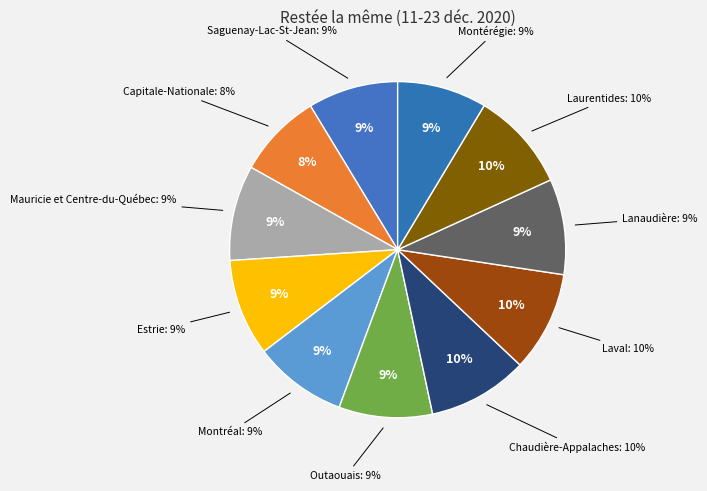

Does Mauricie et Centre-du-Québec represent more than half of the total?

No